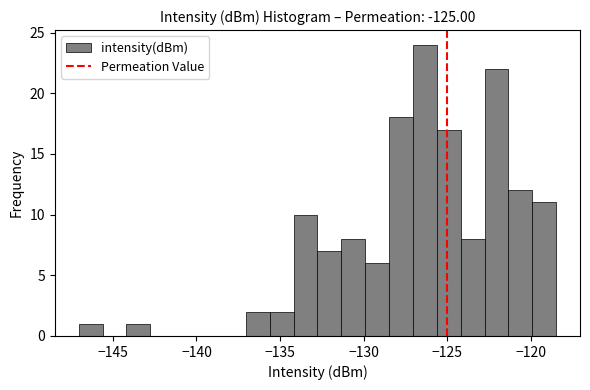

Read against the x-axis, roughly where is the centre of the tallest bar?

-126.5